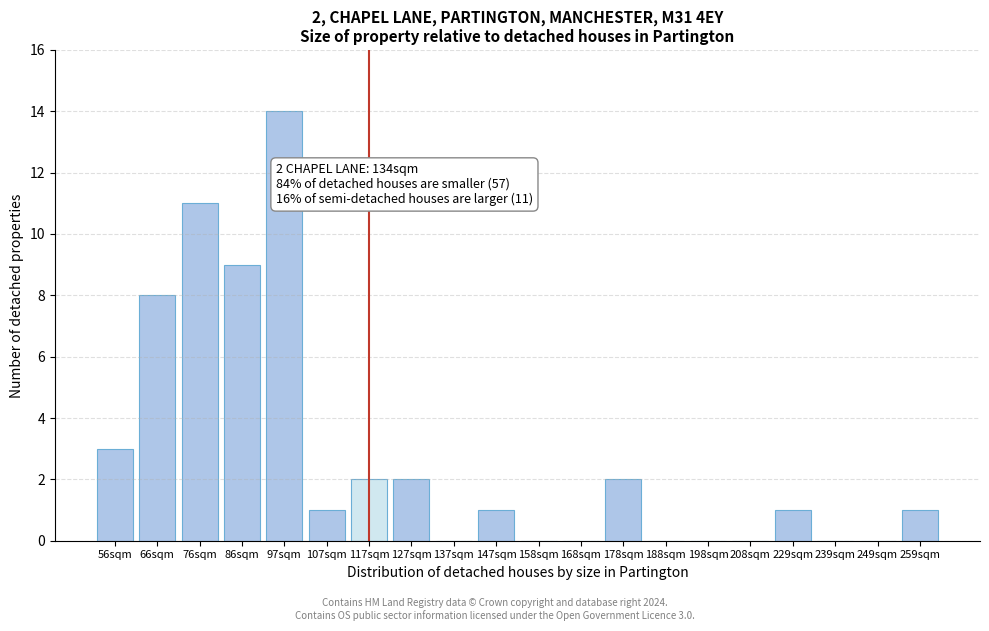

Reading left to right, what are all the values shown in this chart?

56sqm=3	66sqm=8	76sqm=11	86sqm=9	97sqm=14	107sqm=1	117sqm=2	127sqm=2	137sqm=0	147sqm=1	158sqm=0	168sqm=0	178sqm=2	188sqm=0	198sqm=0	208sqm=0	229sqm=1	239sqm=0	249sqm=0	259sqm=1